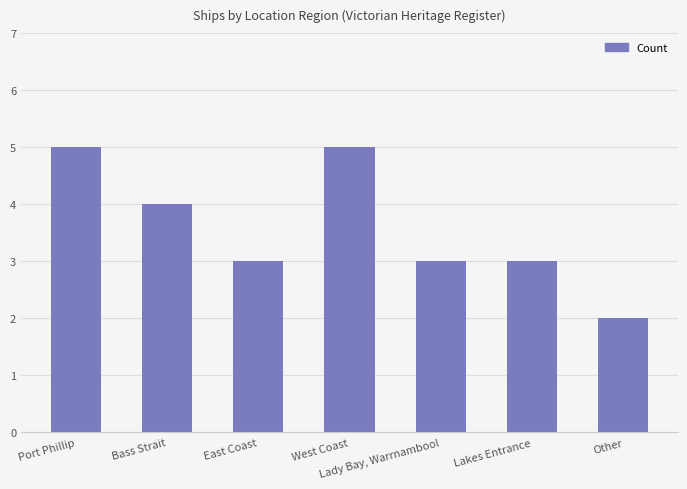

Where does the data first go above 3?

Port Phillip